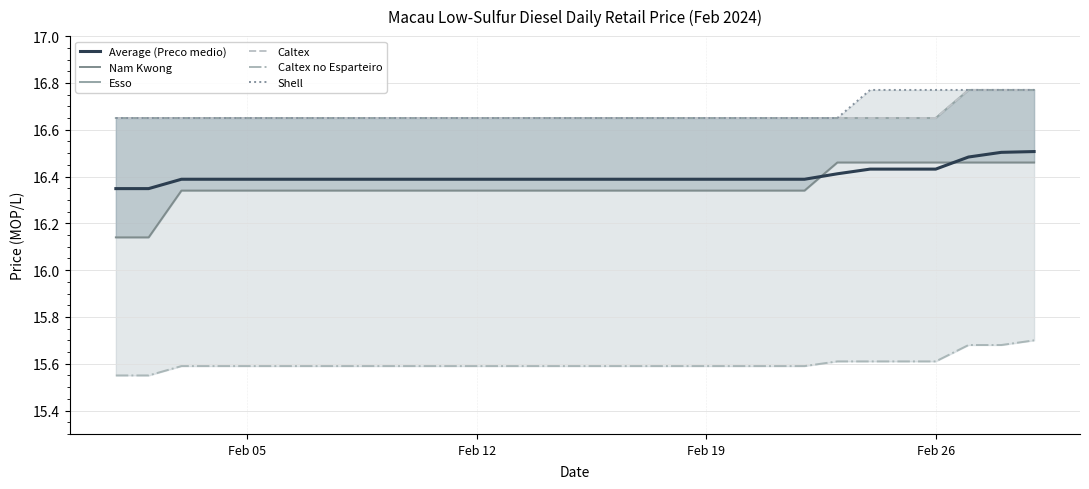

The value of Average (Preco medio) at Feb 05 is 16.4. True or false?

True